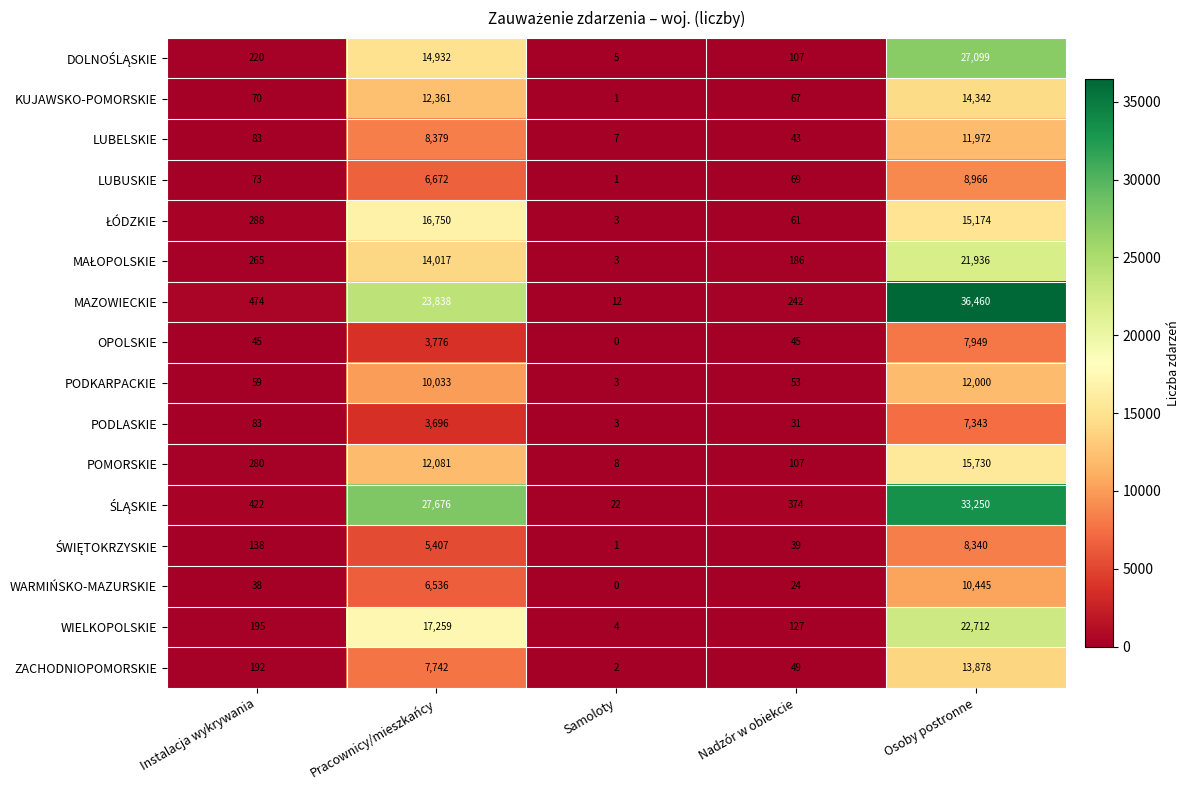

What is the total value across all series at Nadzór w obiekcie?

1624